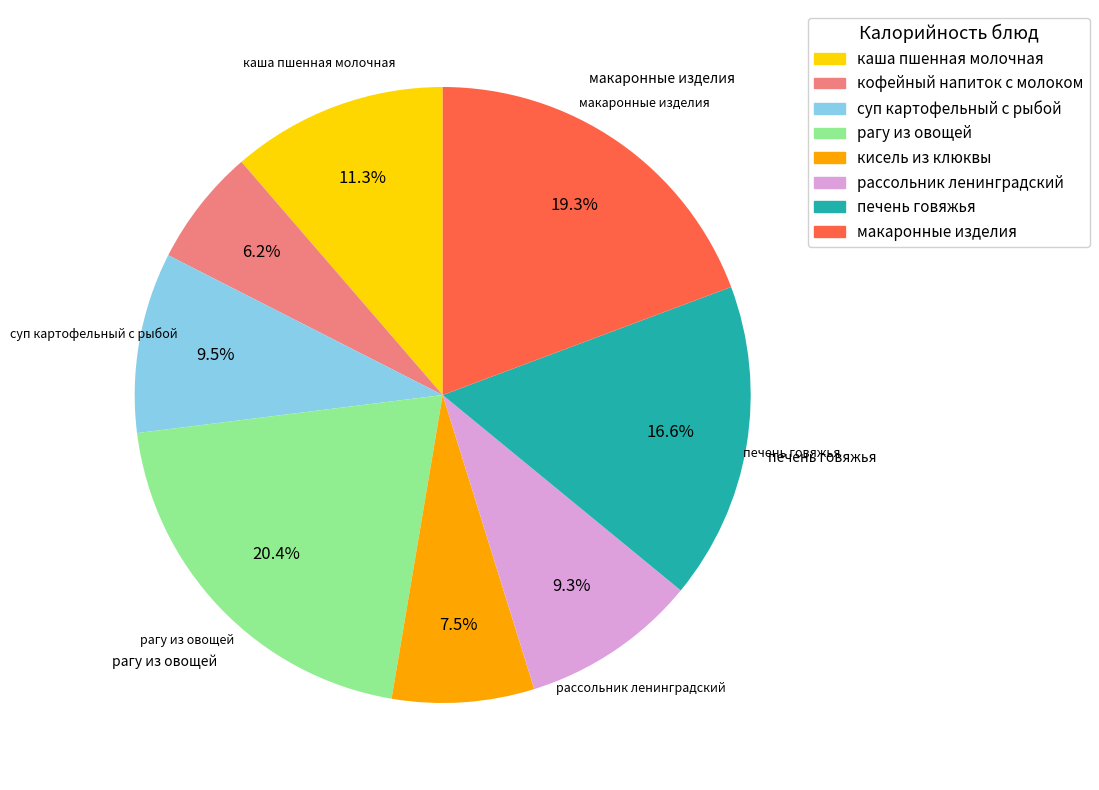

Do печень говяжья and кисель из клюквы together represent more than half of the pie?

No